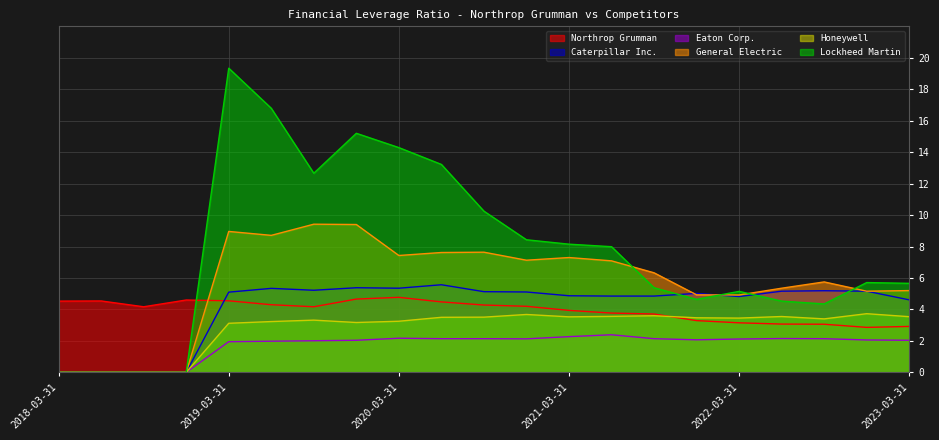

Reading left to right, extract all data points from this chart.

Northrop Grumman: 4.5	4.5	4.2	4.6	4.5	4.3	4.2	4.7	4.8	4.5	4.3	4.2	3.9	3.8	3.7	3.3	3.1	3.1	3.1	2.9	2.9
Caterpillar Inc.: 0.0	0.0	0.0	0.0	5.1	5.3	5.2	5.4	5.3	5.6	5.1	5.1	4.9	4.8	4.8	5.0	4.8	5.2	5.2	5.2	4.6
Eaton Corp.: 0.0	0.0	0.0	0.0	1.9	2.0	2.0	2.0	2.2	2.1	2.1	2.1	2.3	2.4	2.1	2.1	2.1	2.1	2.1	2.1	2.0
General Electric: 0.0	0.0	0.0	0.0	9.0	8.7	9.4	9.4	7.4	7.6	7.6	7.1	7.3	7.1	6.3	4.9	4.9	5.3	5.8	5.2	5.2
Honeywell: 0.0	0.0	0.0	0.0	3.1	3.2	3.3	3.2	3.2	3.5	3.5	3.7	3.5	3.6	3.6	3.5	3.5	3.5	3.4	3.7	3.5
Lockheed Martin: 0.0	0.0	0.0	0.0	19.3	16.8	12.7	15.2	14.3	13.2	10.2	8.4	8.2	8.0	5.4	4.6	5.2	4.5	4.3	5.7	5.7